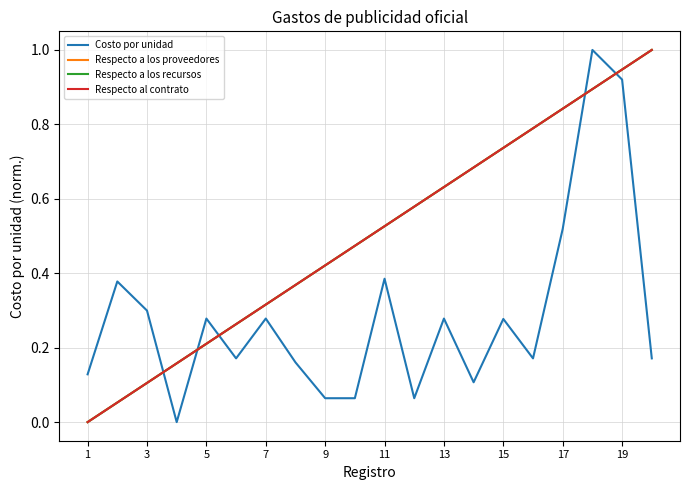

What is the difference between the maximum and minimum values in the Respecto a los recursos series?

1.0